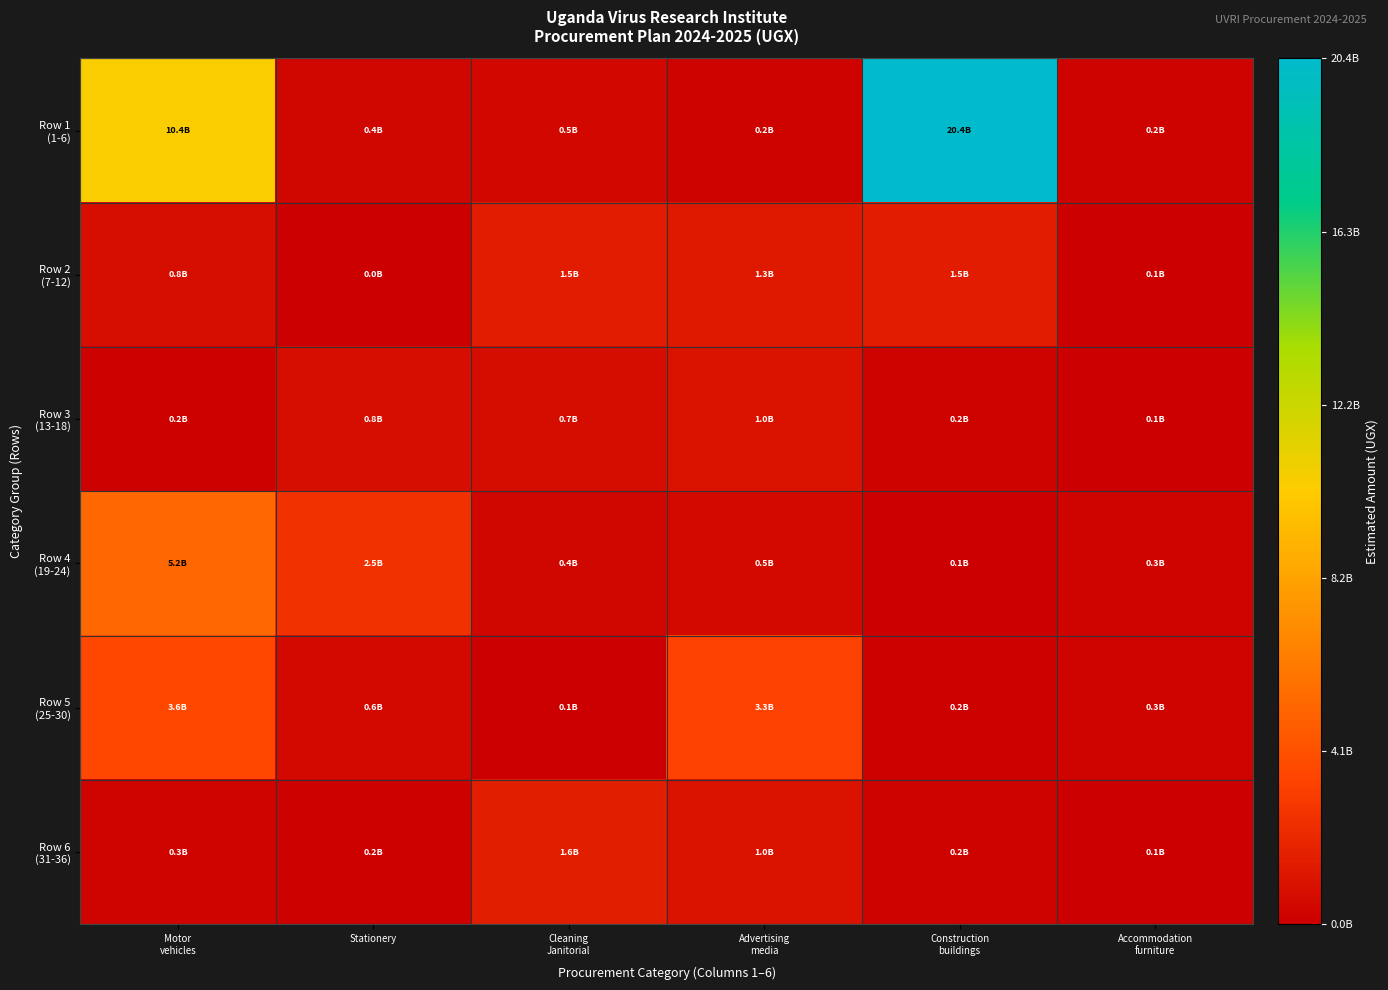

At how many categories does at least one series exceed 16885281502?

1